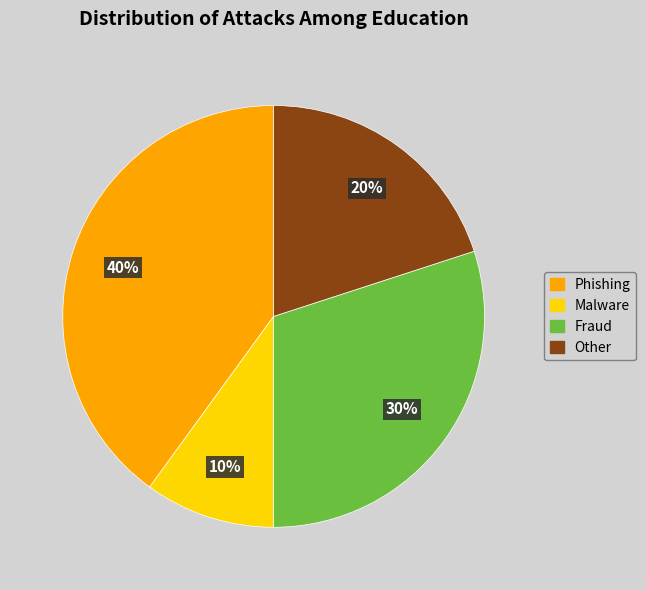

Is the sum of Fraud and Malware greater than half?

No